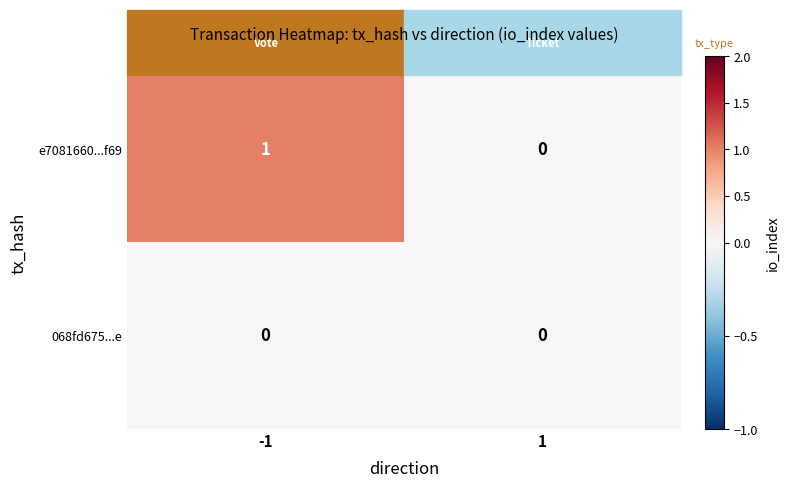

Which series has the widest spread of values?

e7081660...f69